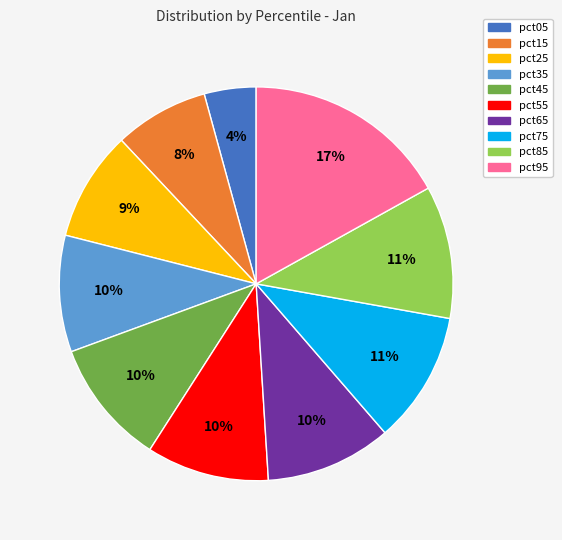

To the nearest percent, what is the average slice percentage?

10%